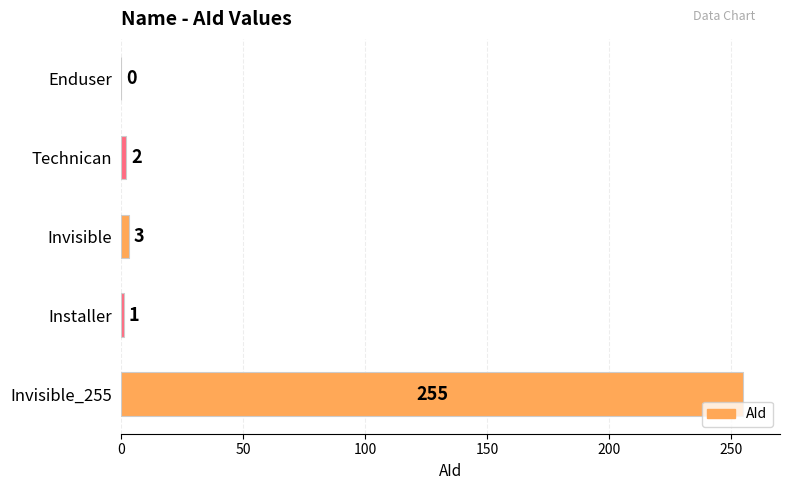

How many data points does each series have?

5